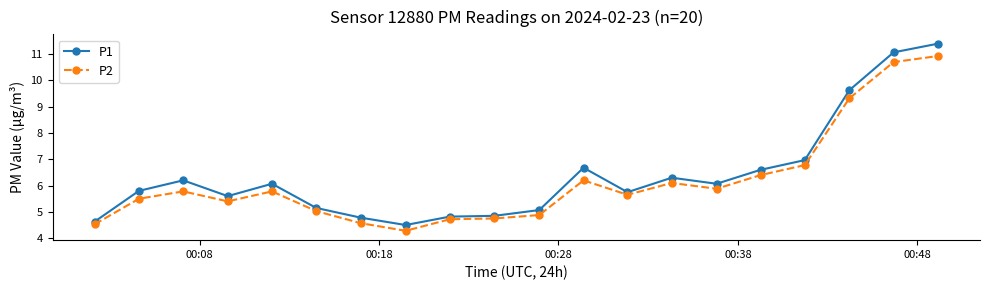

True or false: P2 has more than 0 interior local peaks.

True